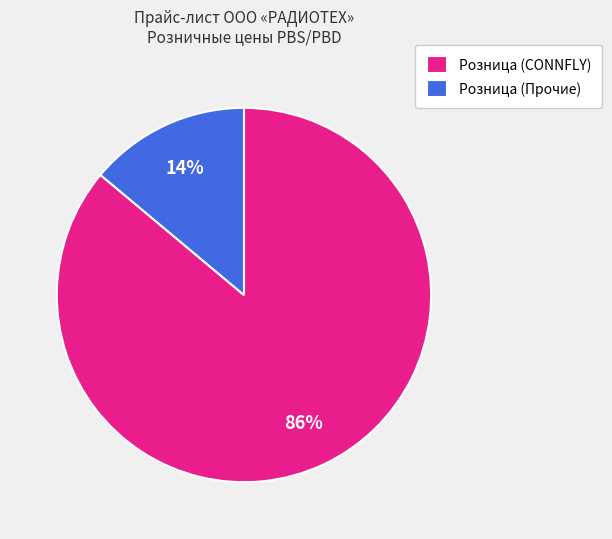

Is it true that Розница (CONNFLY) is 76% of the pie?

False